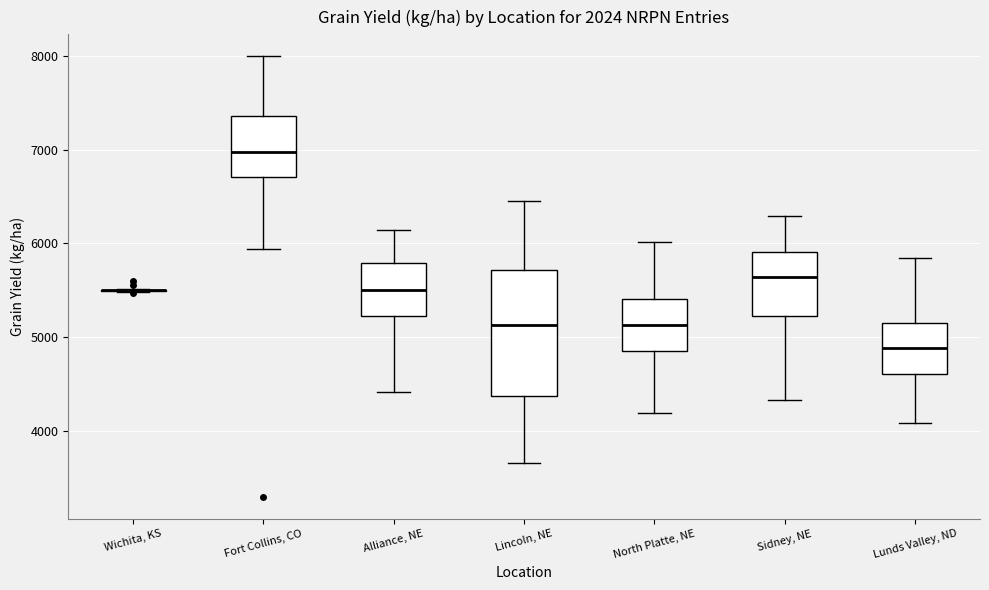

Where does the lower whisker of the box for North Platte, NE end on the y-axis? The values are not printed on the chart, so give them approximately, as read against the axis.

4200